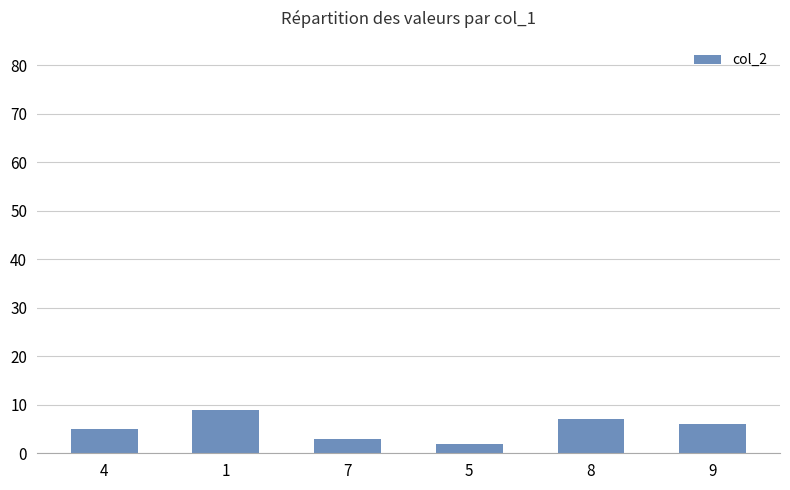

The value at 1 is 13. True or false?

False